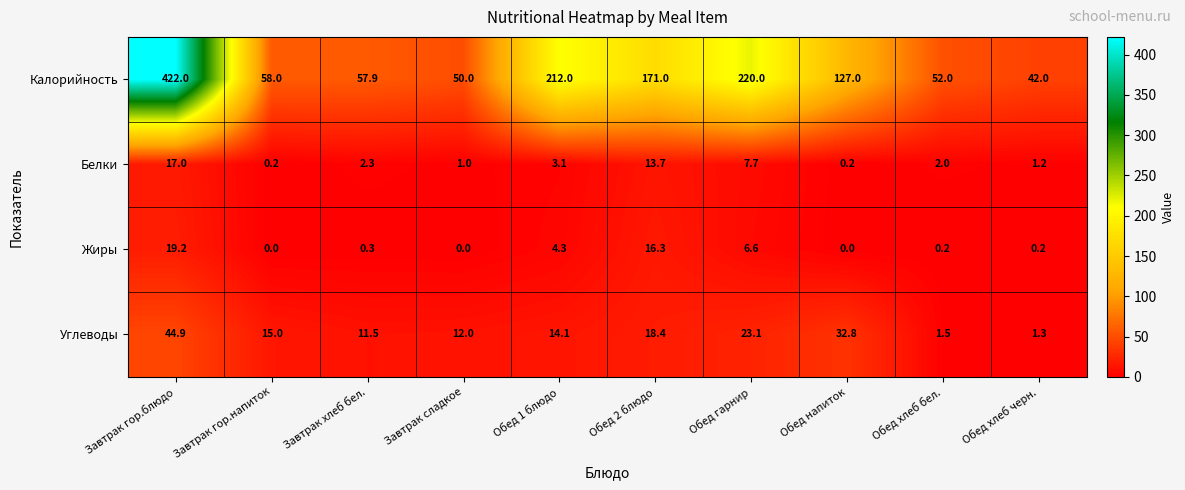

What is the sum of the Жиры values at Обед хлеб черн. and Обед 1 блюдо?

4.5